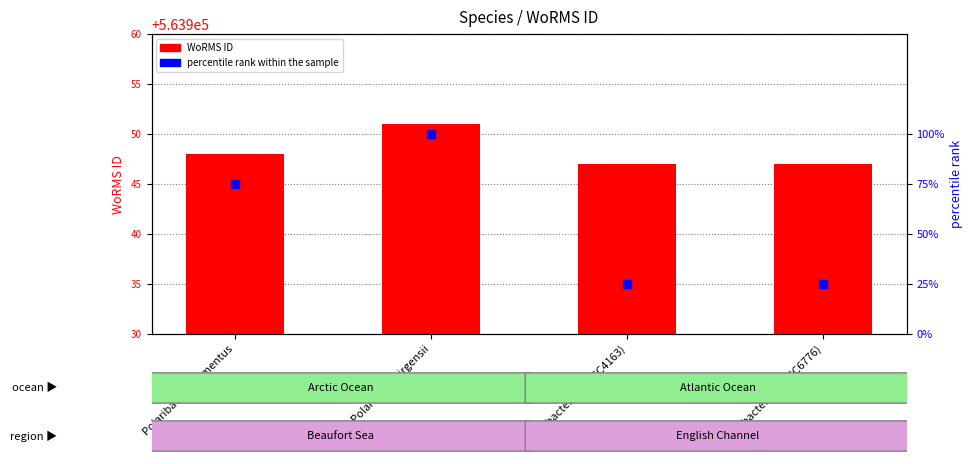

At which category is the sum across all series the highest?

Polaribacter irgensii